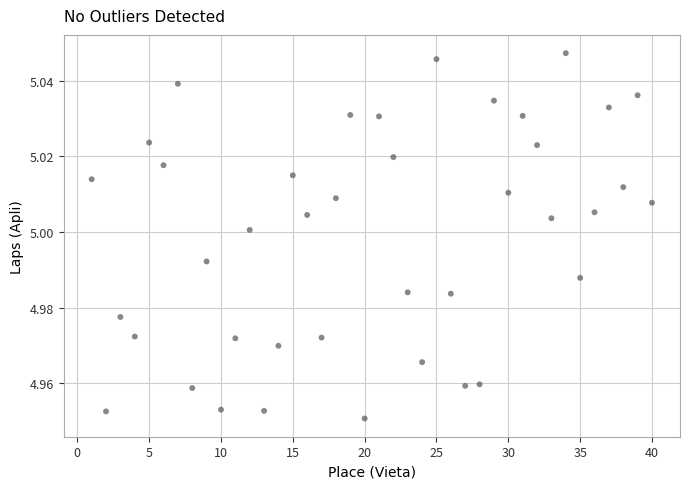

What is the range of X values (max minus min)?

39.0